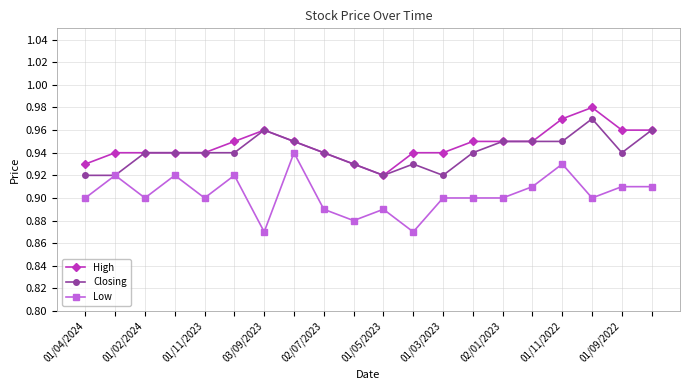

Rank the series by their maximum value, from highest to lowest.

High, Closing, Low